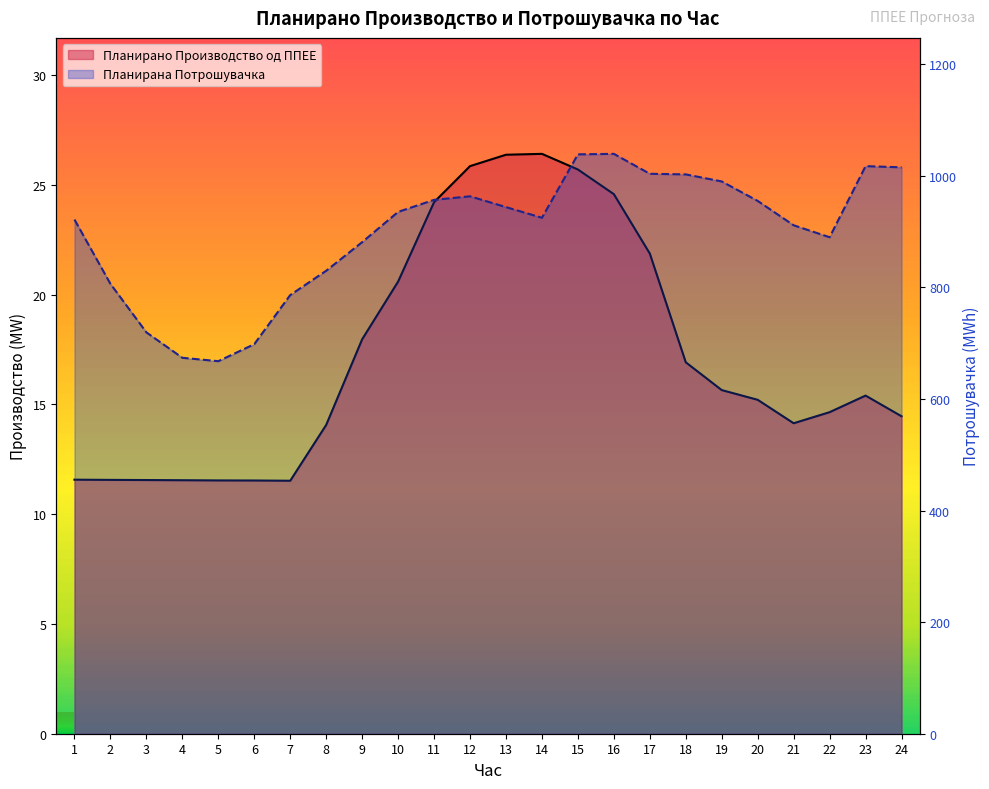

What is the value of the Планирана Потрошувачка point at the 5th from the left?

667.6